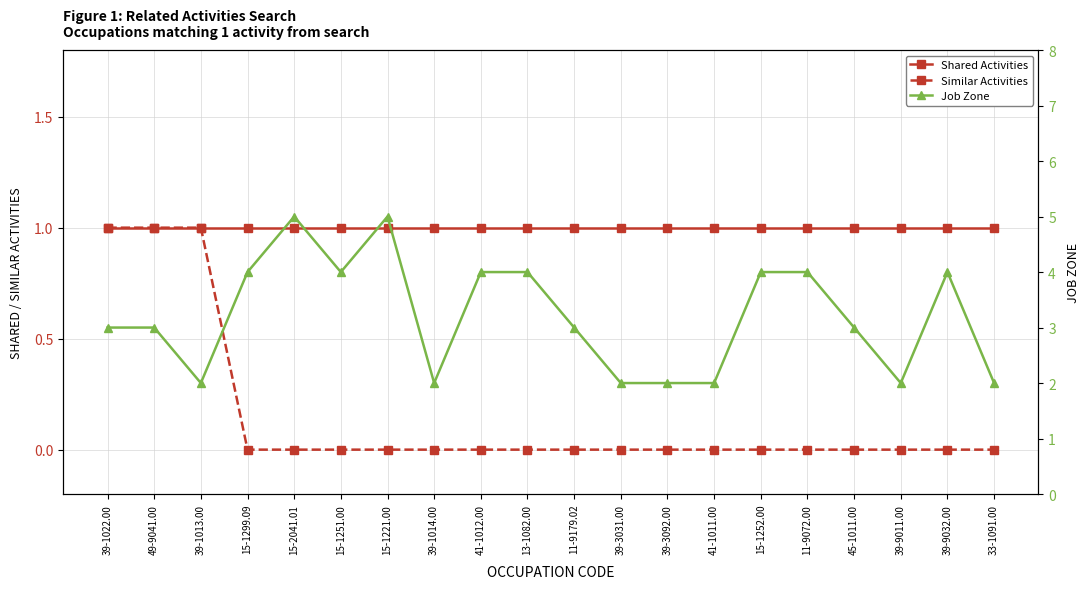

True or false: Shared Activities and Job Zone intersect in this chart.

False